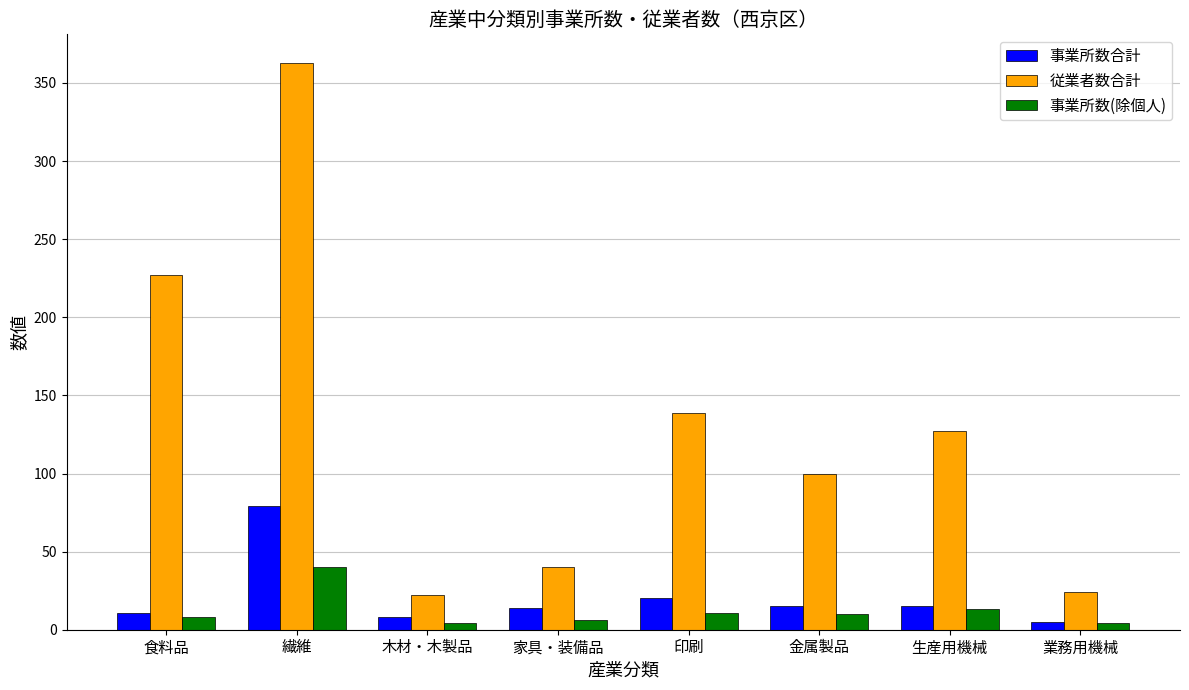

What is the highest value of the 事業所数(除個人) series?

40